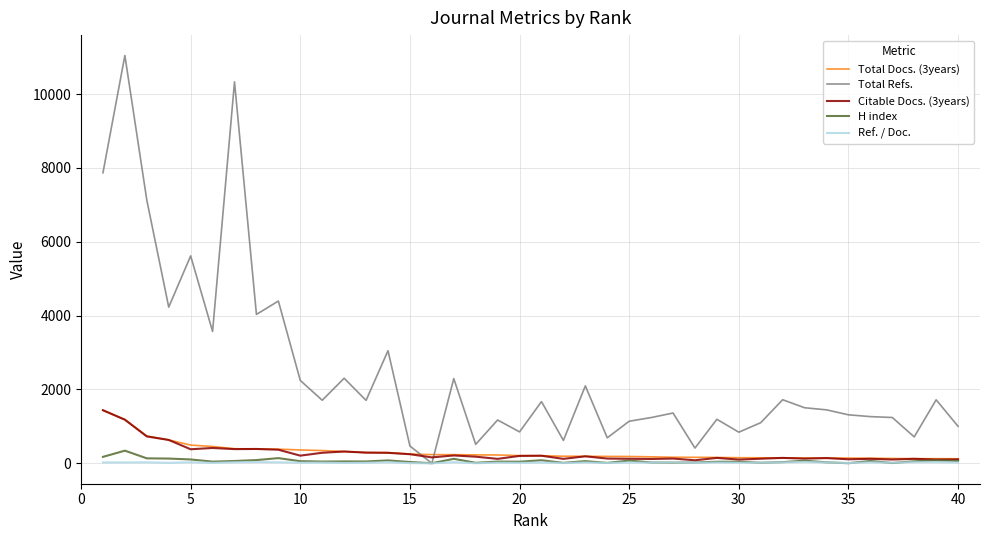

Which series has the largest total across all categories?

Total Refs.